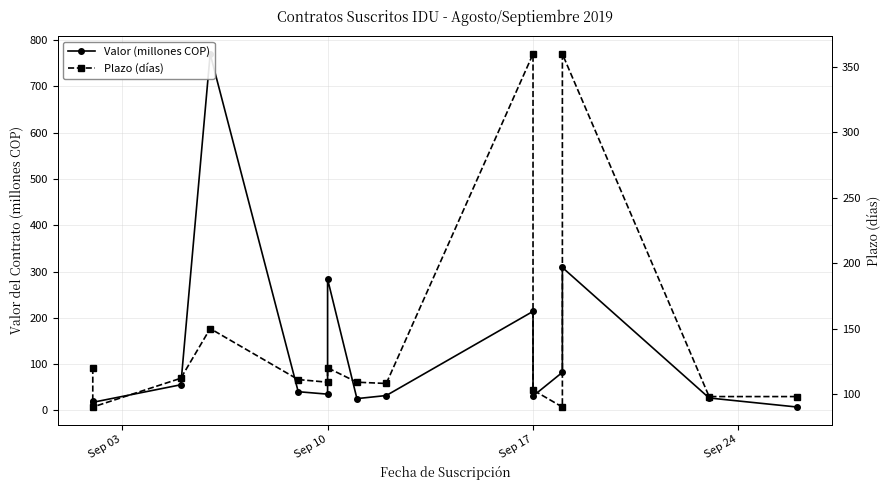

What are all the series names shown in the legend?

Valor (millones COP), Plazo (días)